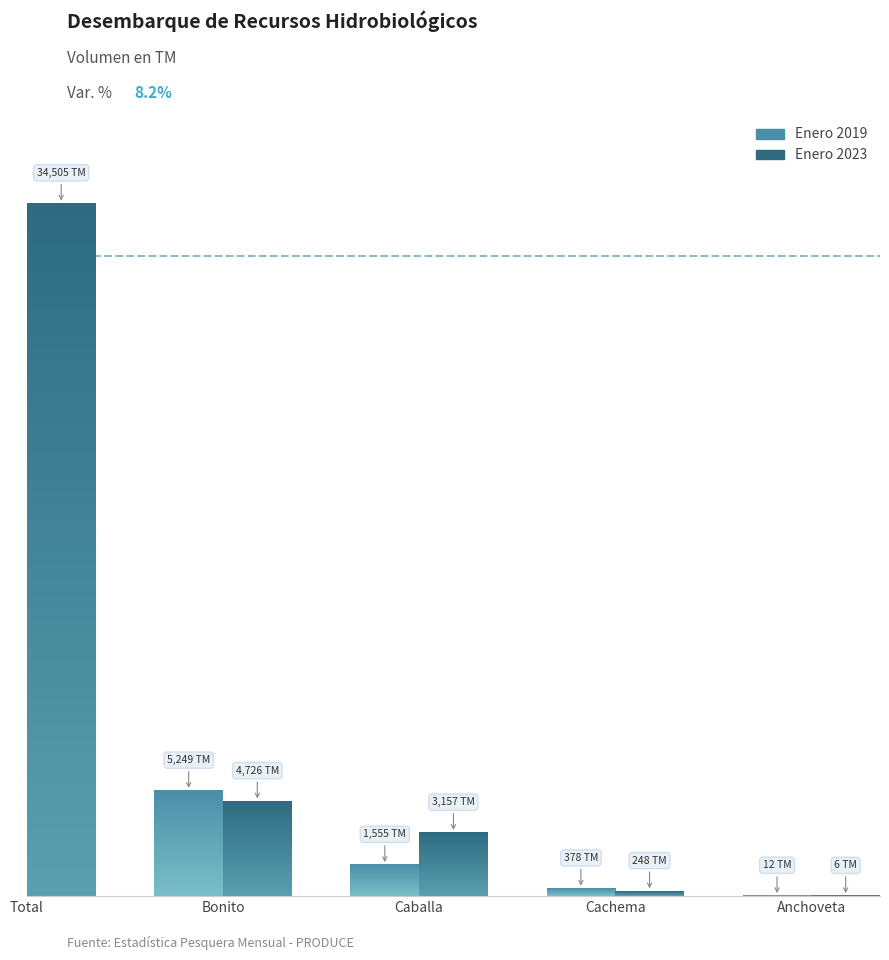

How many bars are there in each group?

2